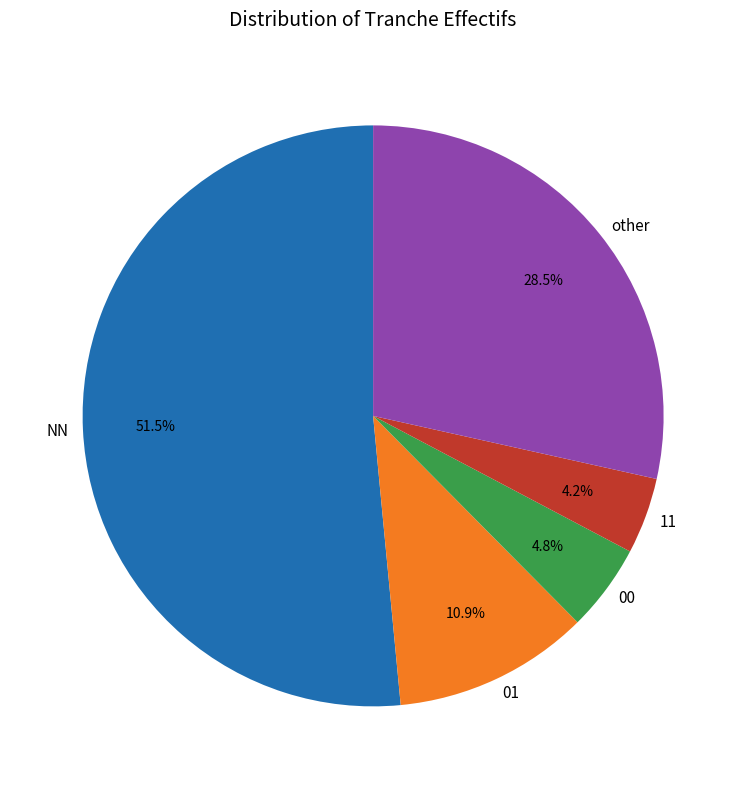

Which has a higher value, 01 or 11?

01